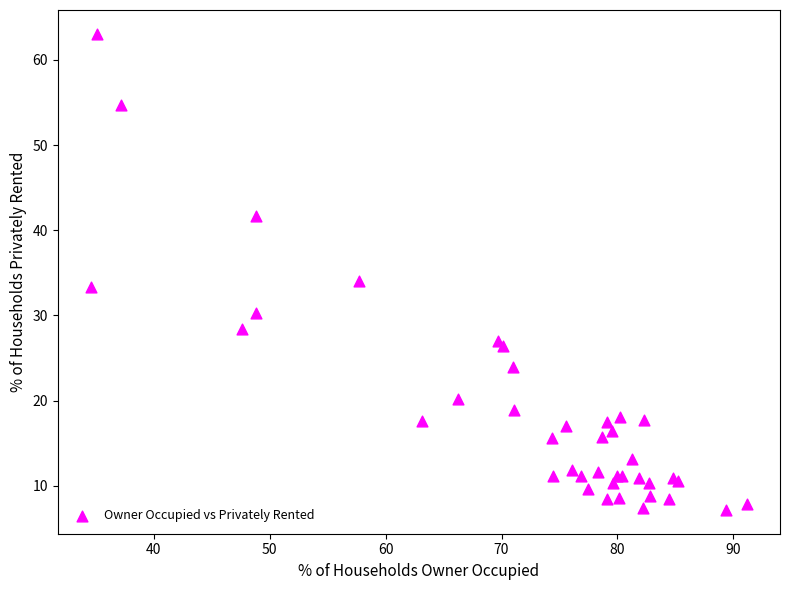

What Y value in the scatter plot is closest to 35?

34.1